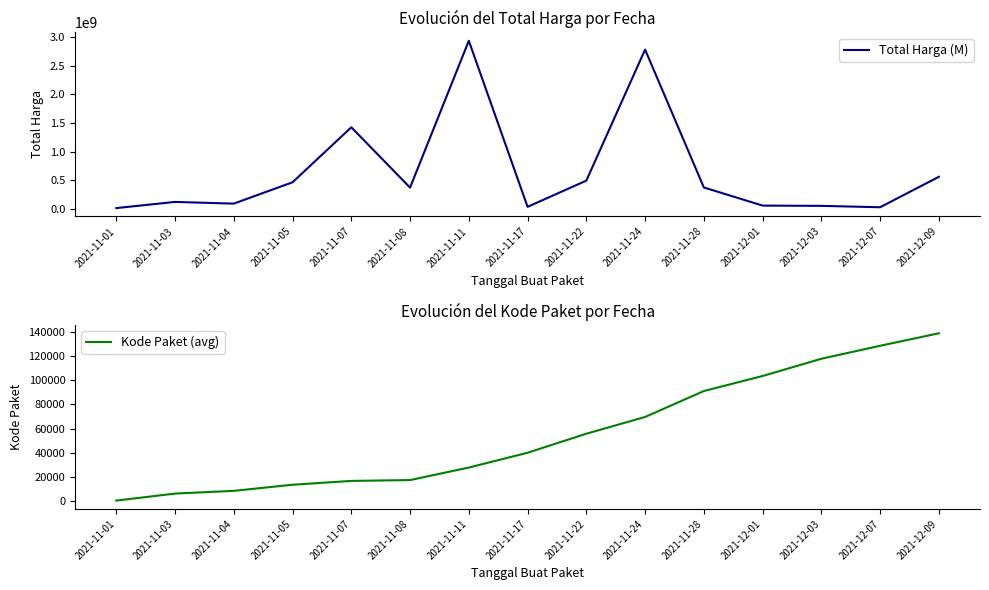

What is the spread (max minus min) of values at 2021-11-01?

12786930.5